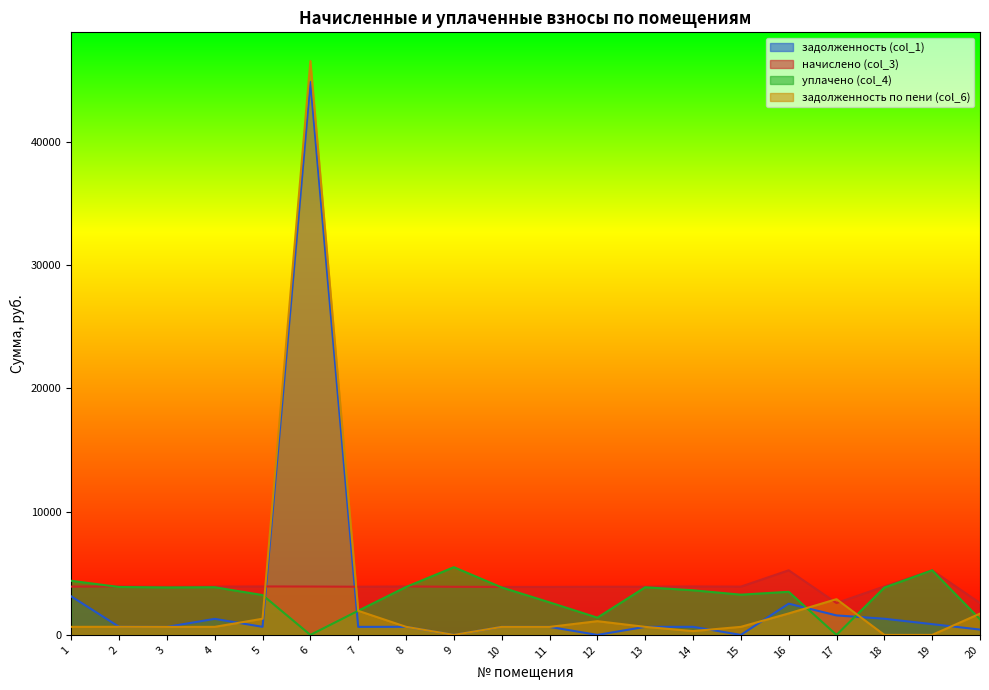

Which series has the largest total across all categories?

начислено (col_3)